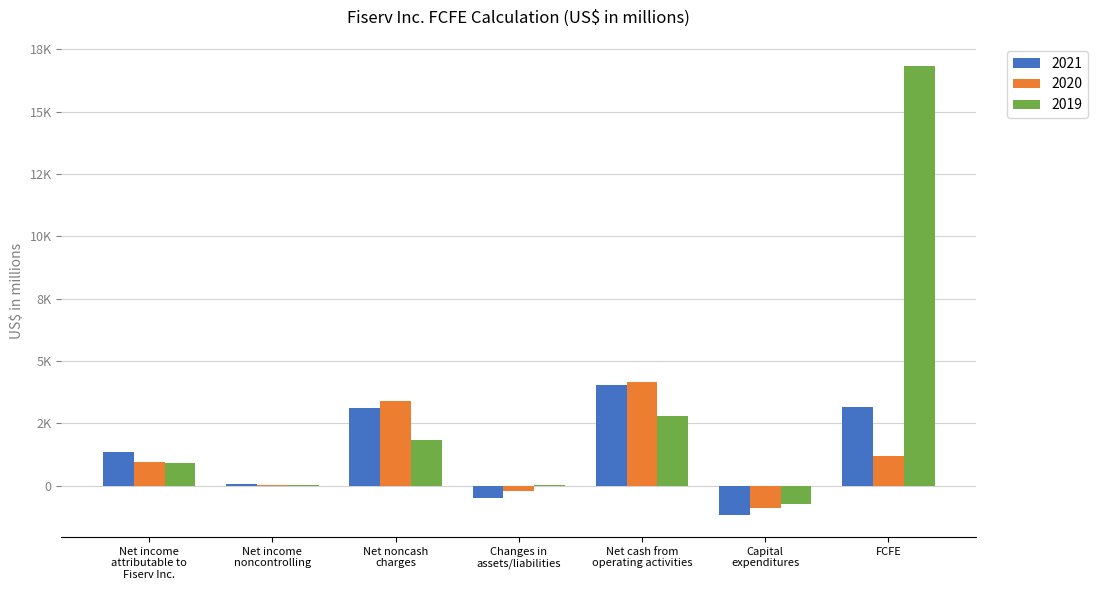

The value of 2019 at Capital
expenditures is -721. True or false?

True